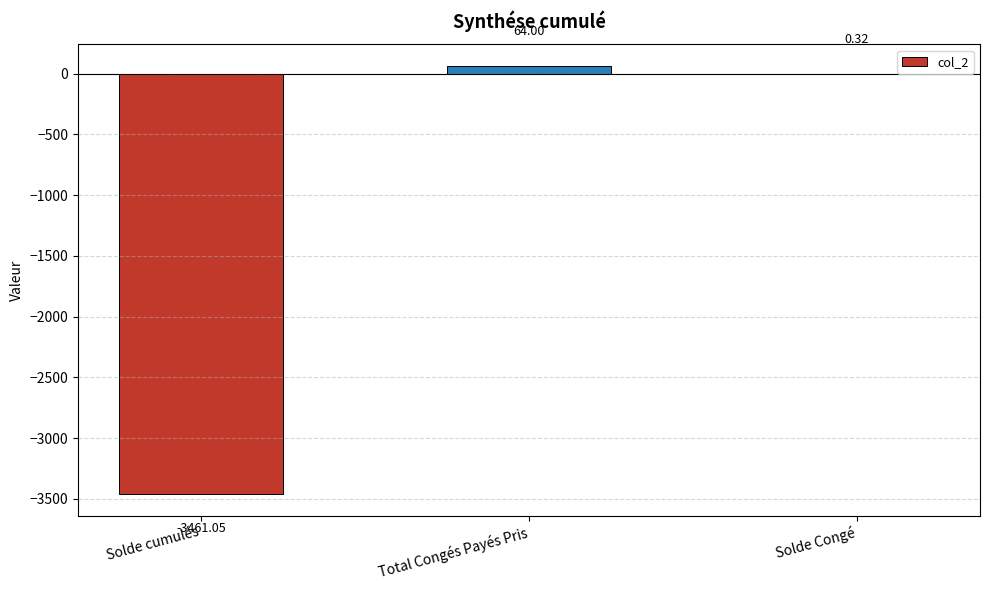

Which category has the highest value across all series?

Total Congés Payés Pris